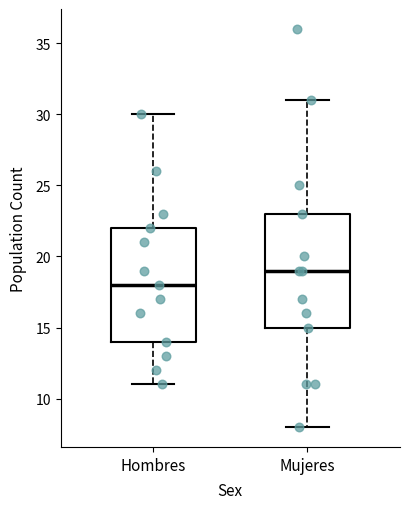

Which box's median line is the highest?

Mujeres